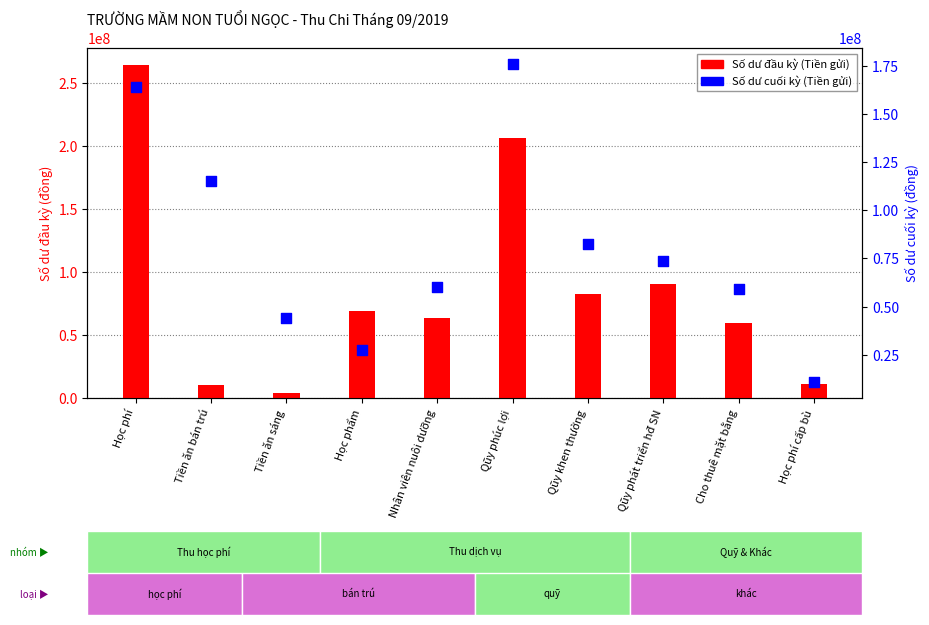

Which series has the widest spread of Y values?

Số dư đầu kỳ (Tiền gửi)